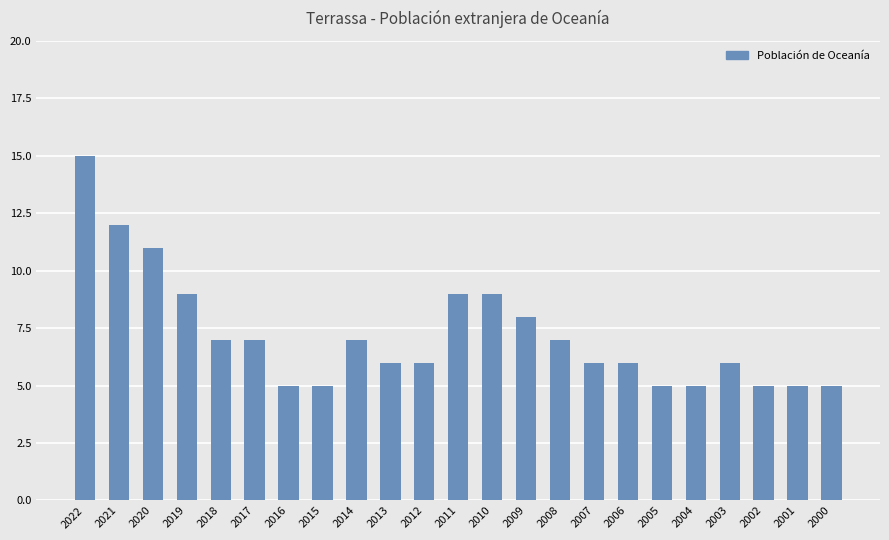

How many bars are there in total?

23